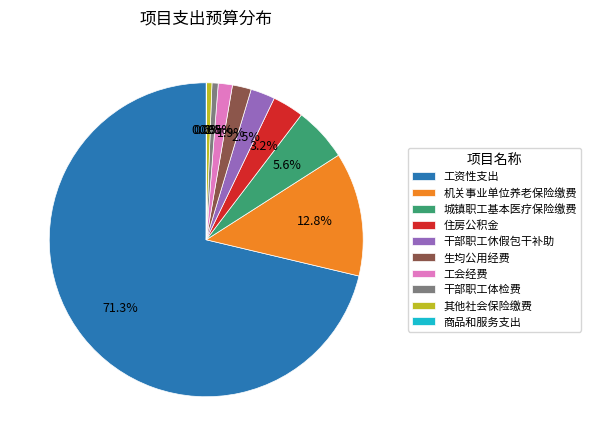

To the nearest percent, what is the difference between the largest and smallest slice percentages?

71%